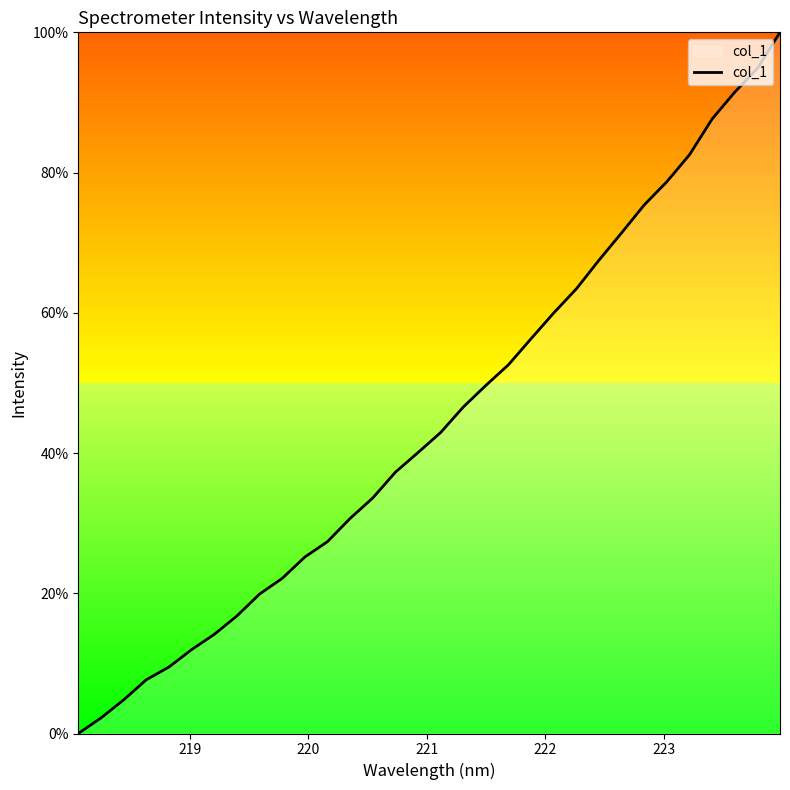

How many series are shown in this chart?

1